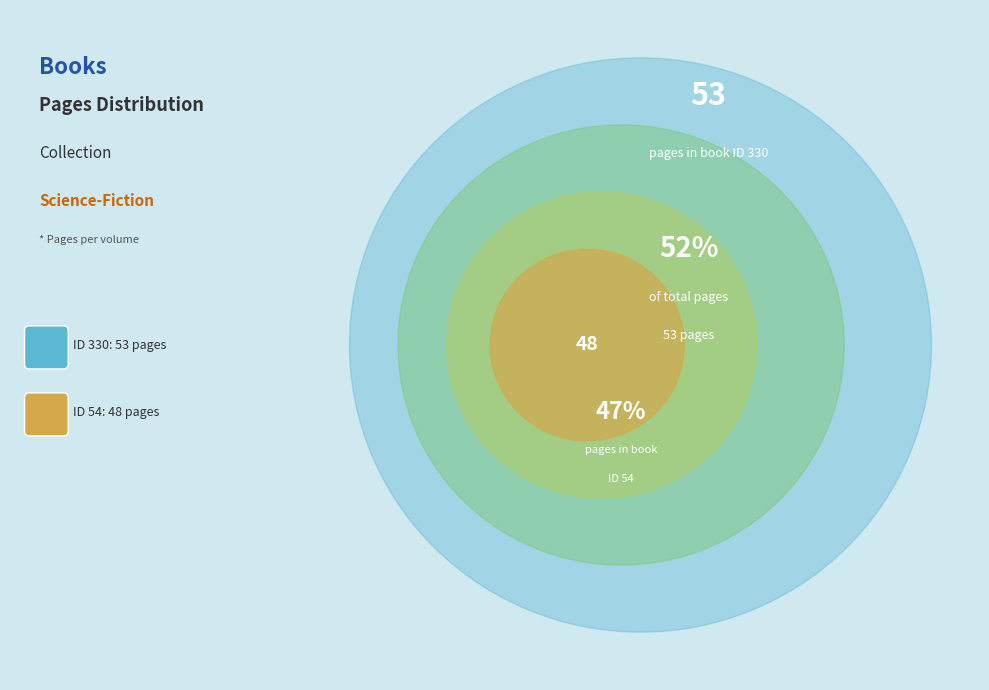

Rank the categories by value from highest to lowest.

330, 54